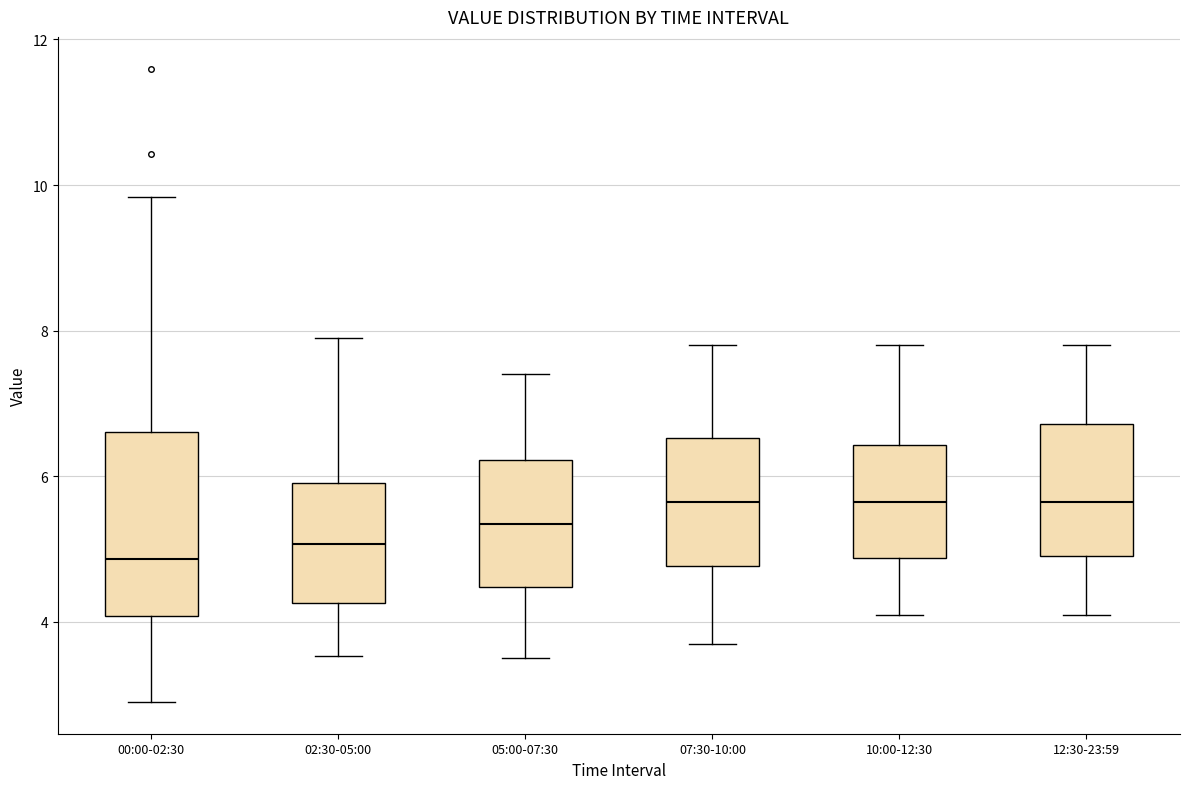

Where is the upper edge of the box for 12:30-23:59 on the y-axis? The values are not printed on the chart, so give them approximately, as read against the axis.

6.8